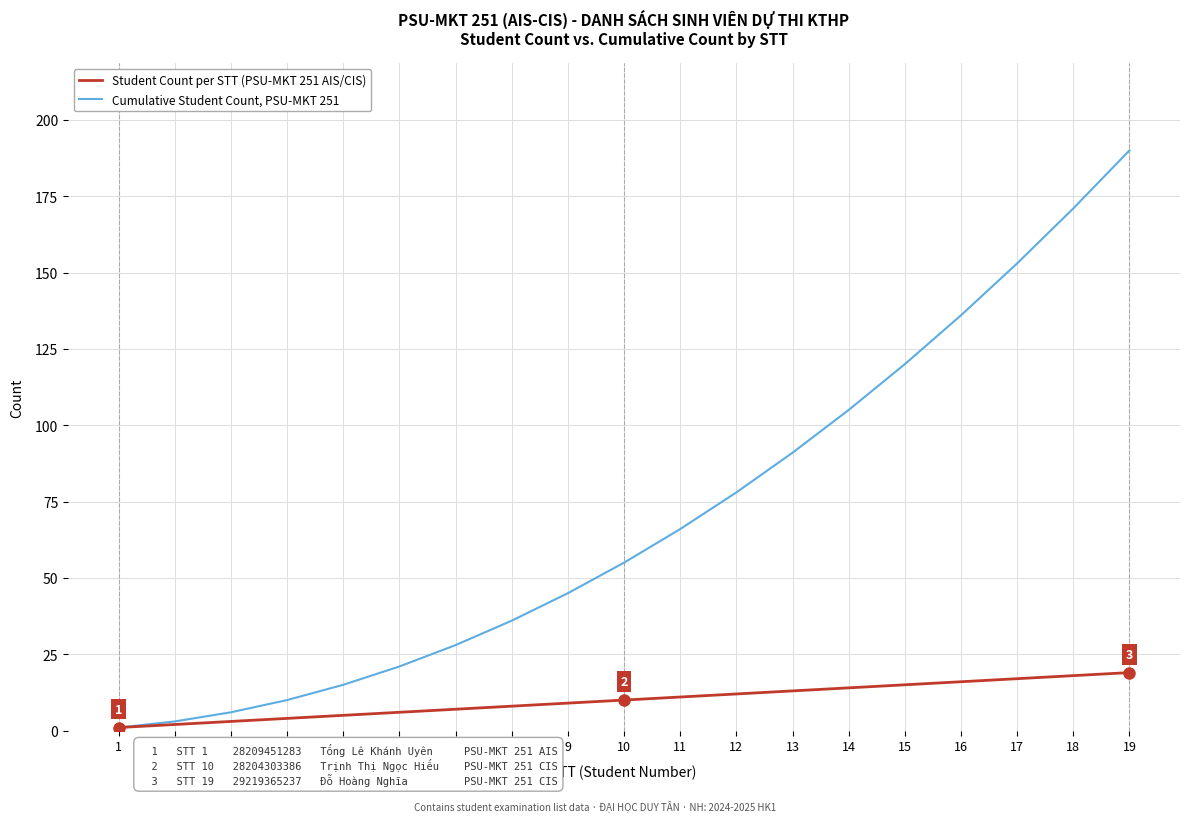

At how many categories does at least one series exceed 107?

5